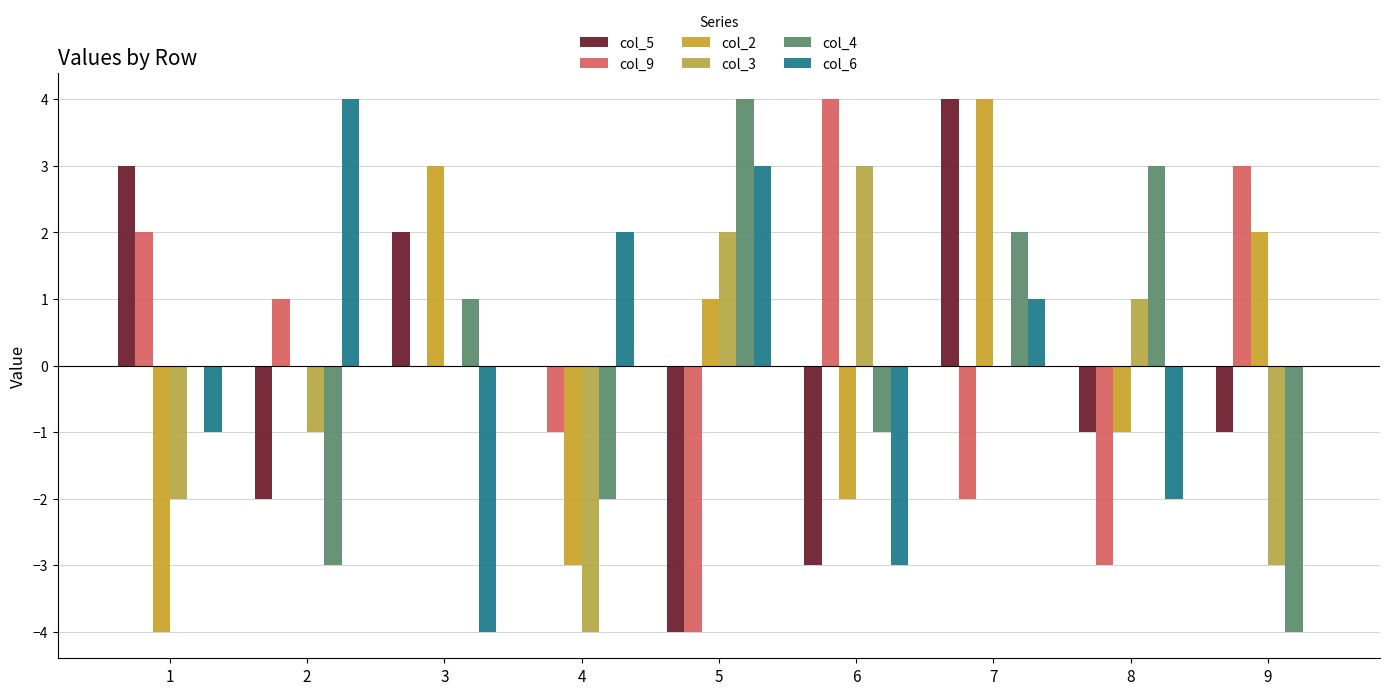

How many series are shown in this chart?

6